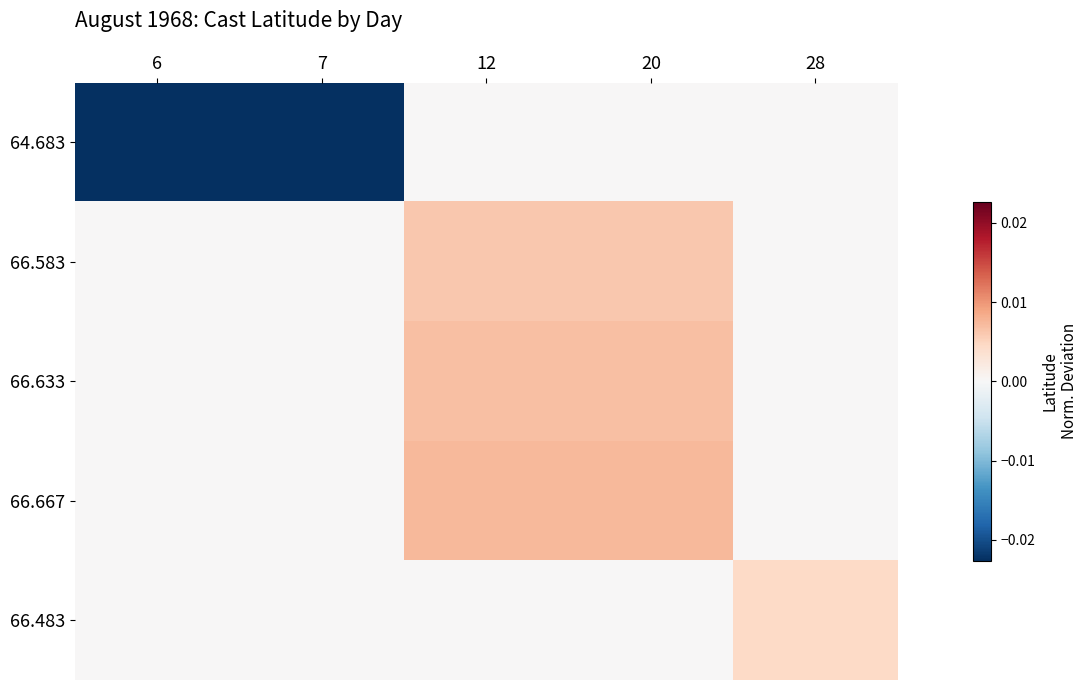

Reading left to right, extract all data points from this chart.

64.683: 6=-0.0	7=-0.0	12=0.0	20=0.0	28=0.0
66.583: 6=0.0	7=0.0	12=0.0	20=0.0	28=0.0
66.633: 6=0.0	7=0.0	12=0.0	20=0.0	28=0.0
66.667: 6=0.0	7=0.0	12=0.0	20=0.0	28=0.0
66.483: 6=0.0	7=0.0	12=0.0	20=0.0	28=0.0